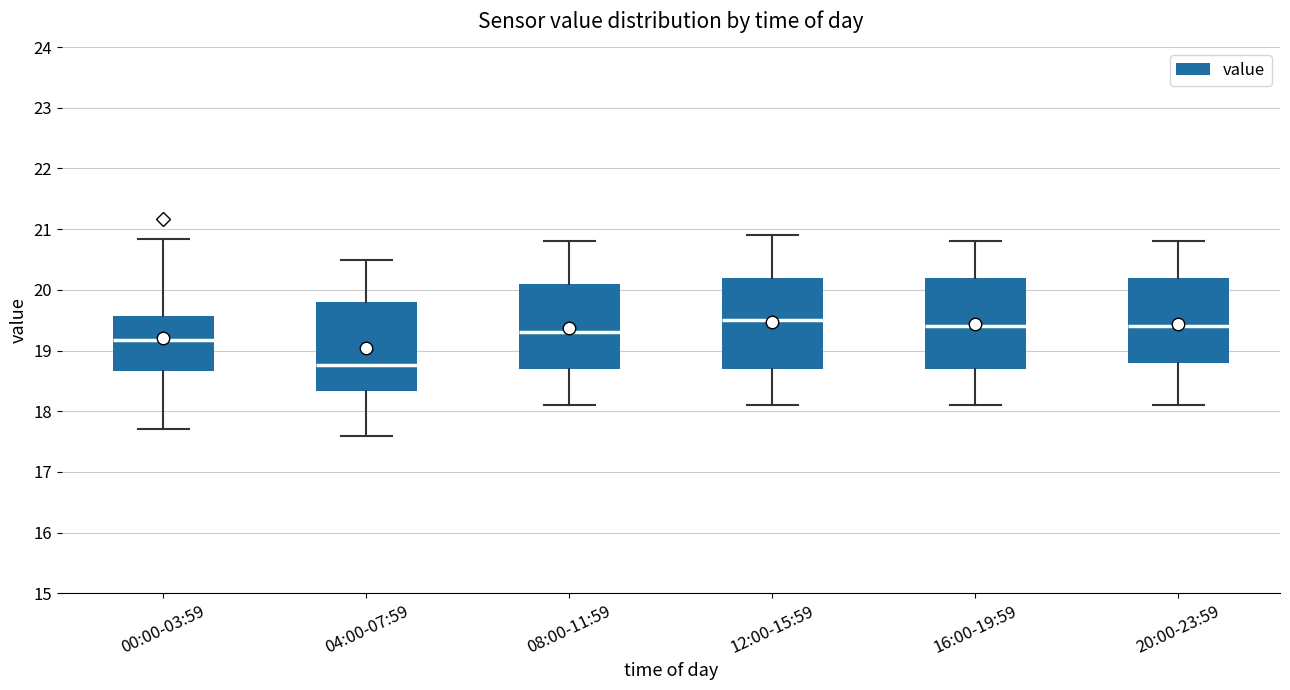

Reading left to right, transcribe this box plot: for each box, give where its median line is, the range the box spans, and where its two whiskers end, as read against the y-axis. The values are not printed on the chart, so give them approximately, as read against the axis.

00:00-03:59: median 19.2, box 18.7 to 19.6, whiskers 17.7 to 20.8
04:00-07:59: median 18.8, box 18.3 to 19.8, whiskers 17.6 to 20.5
08:00-11:59: median 19.3, box 18.7 to 20.1, whiskers 18.1 to 20.8
12:00-15:59: median 19.5, box 18.7 to 20.2, whiskers 18.1 to 20.9
16:00-19:59: median 19.4, box 18.7 to 20.2, whiskers 18.1 to 20.8
20:00-23:59: median 19.4, box 18.8 to 20.2, whiskers 18.1 to 20.8